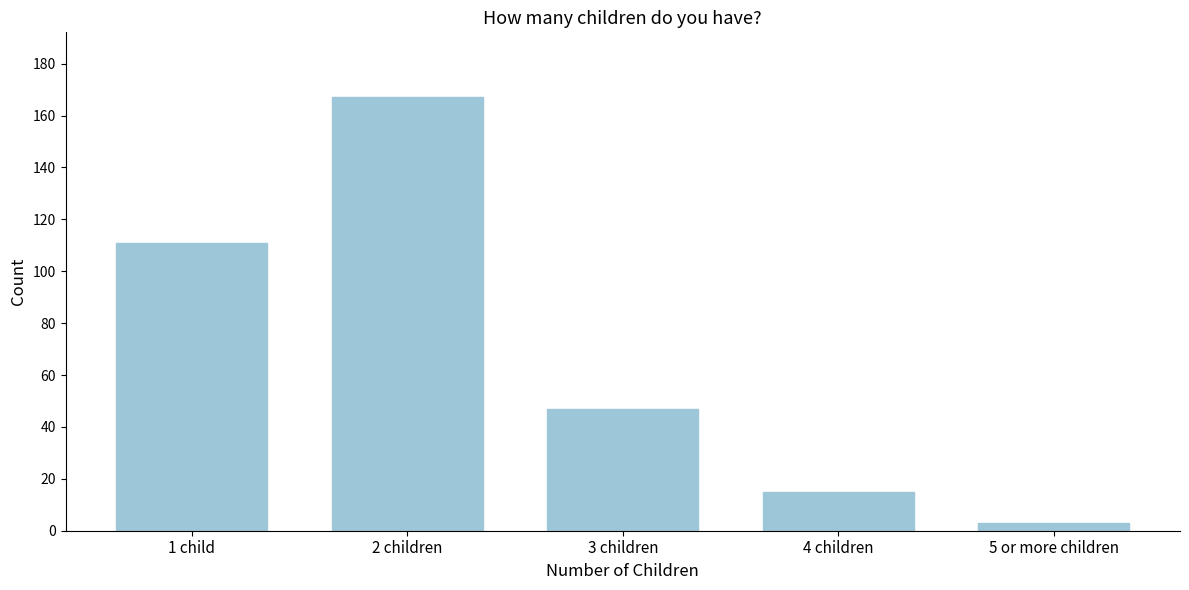

Reading left to right, list all the values displayed in this chart.

1 child=111	2 children=167	3 children=47	4 children=15	5 or more children=3